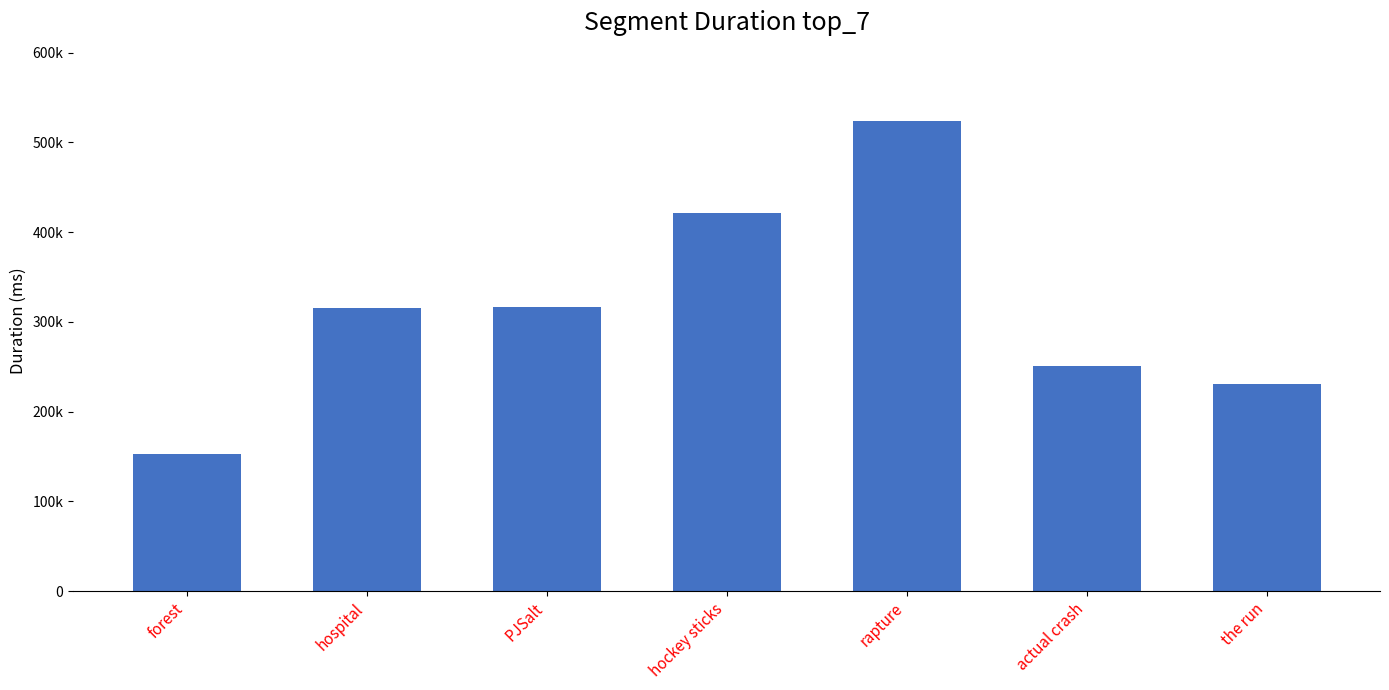

Between the run and actual crash, which is larger?

actual crash